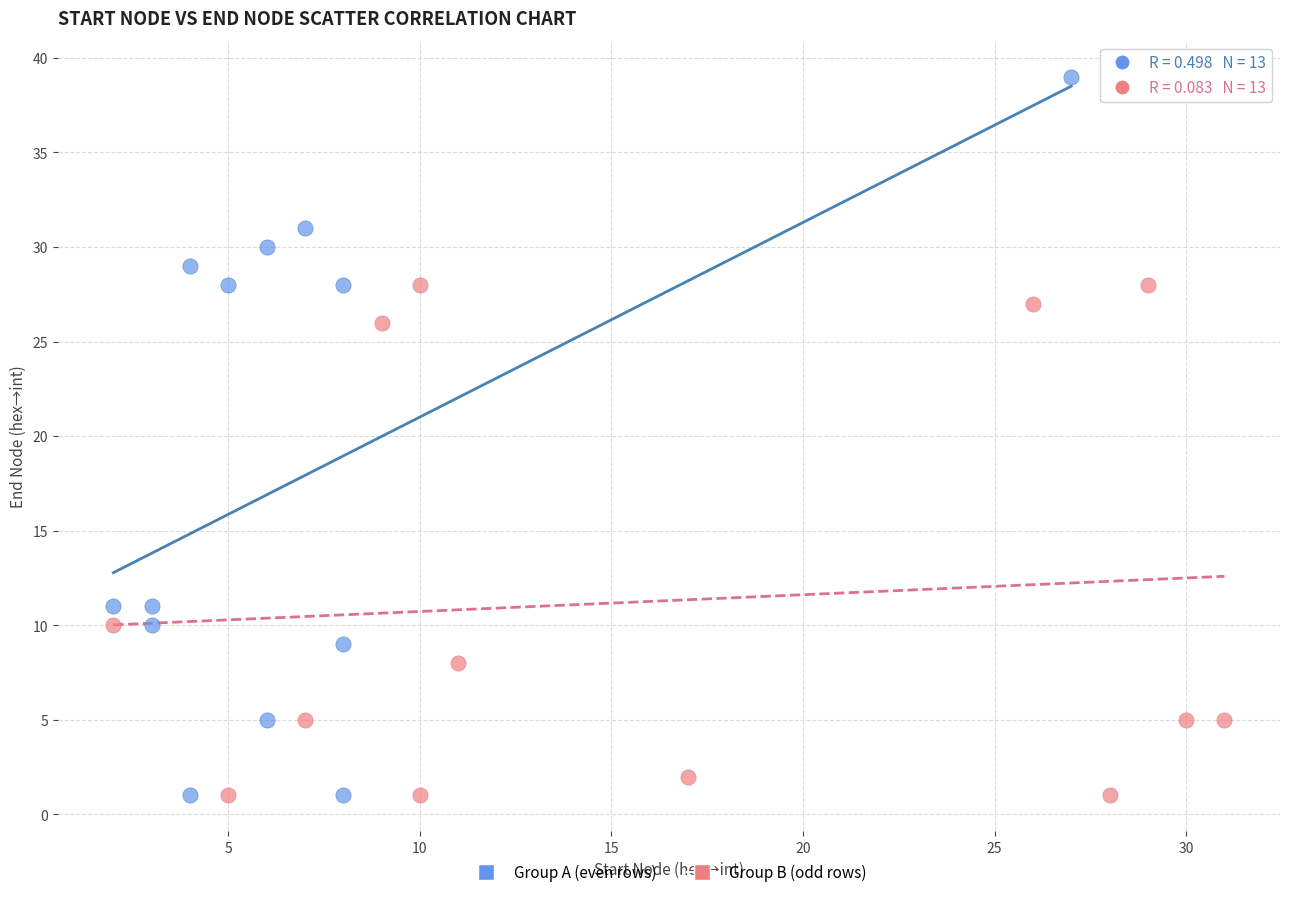

Which series reaches the maximum Y coordinate?

Group A (even rows)